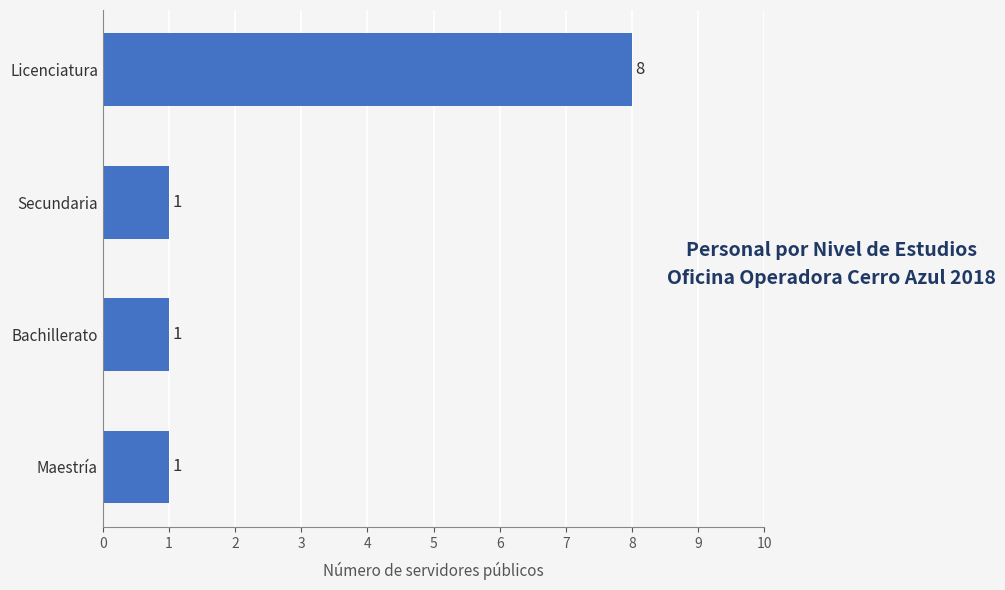

Which category has the highest value across all series?

Licenciatura